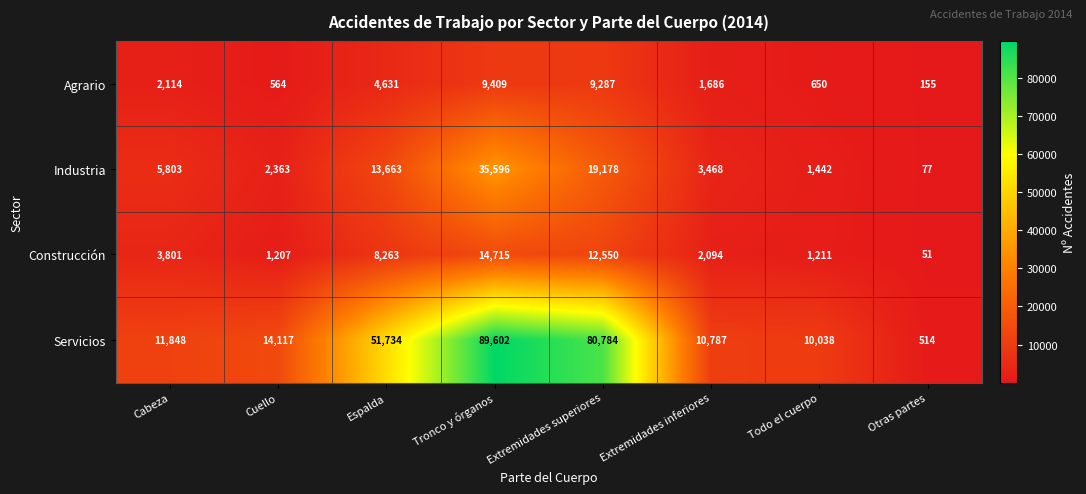

Read the Industria value at Cuello, to the nearest 10.

2360